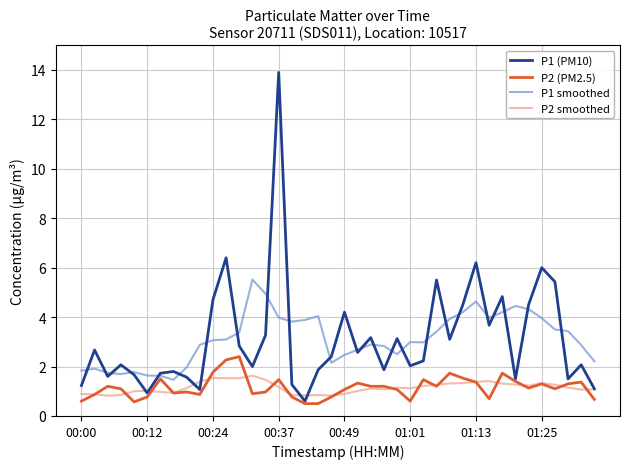

What is the lowest value of the P2 (PM2.5) series?

0.5